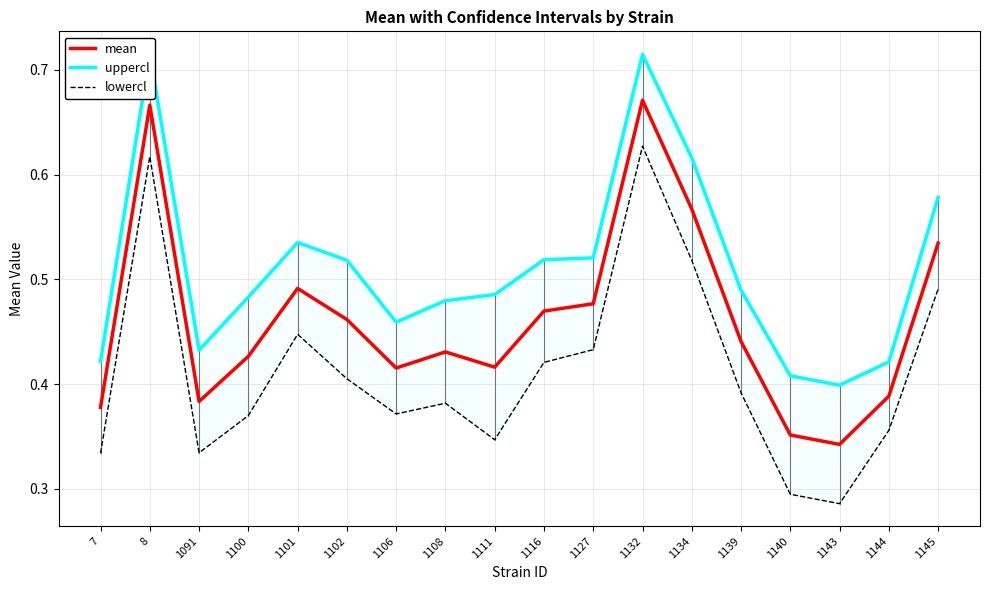

What is the difference between the maximum and minimum values in the uppercl series?

0.3